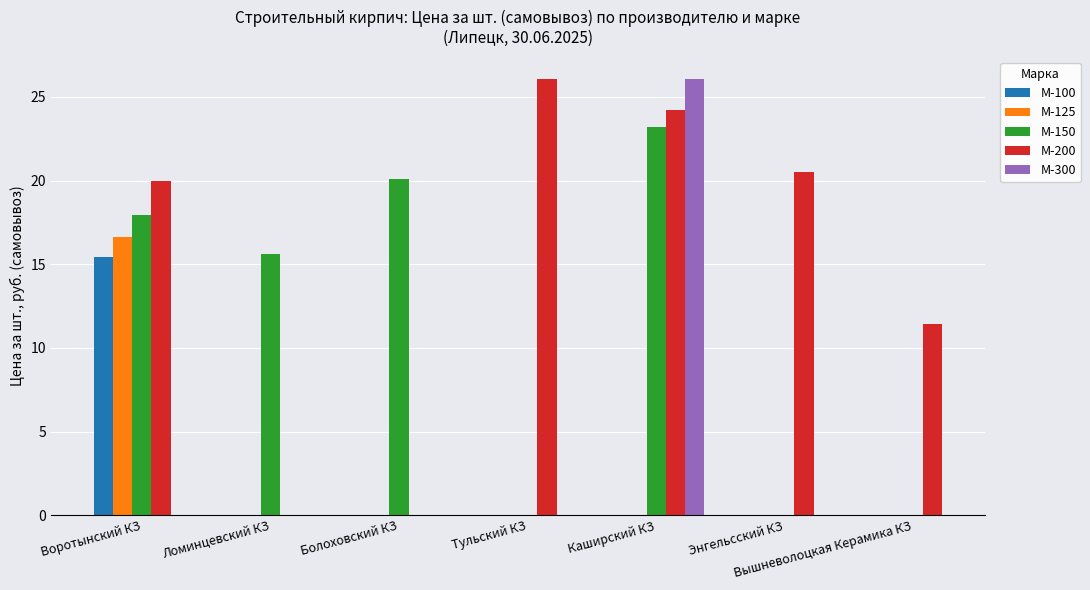

How many positive values does the М-200 series have?

5